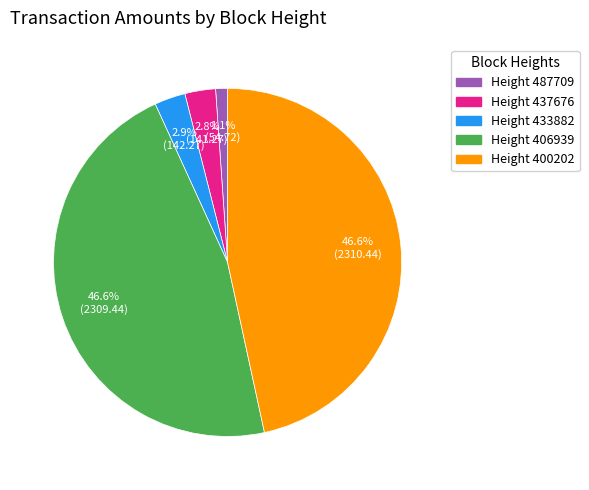

Is there a majority slice in this chart?

No